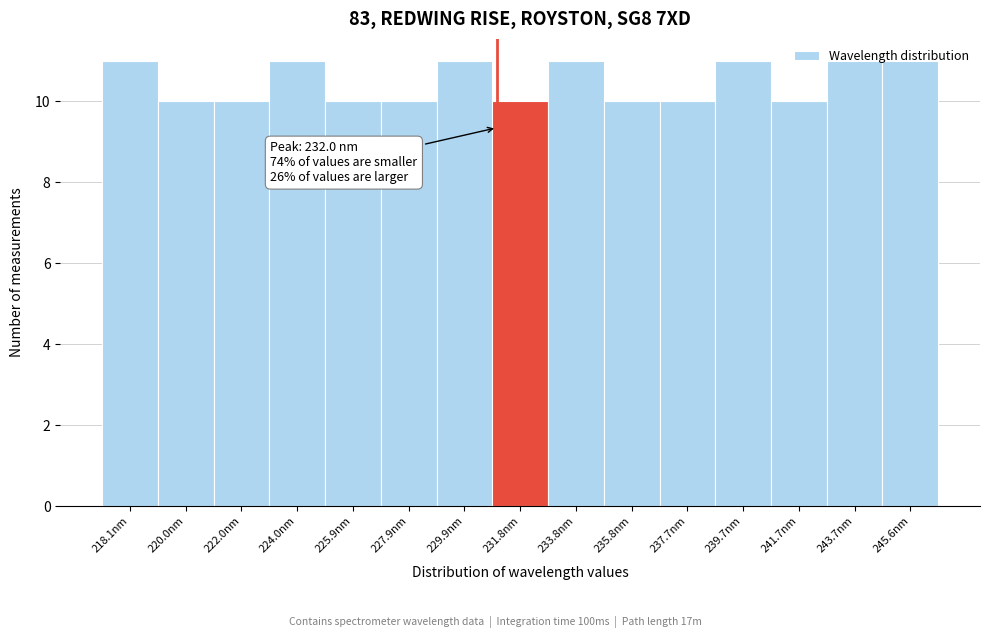

What is the average value?

10